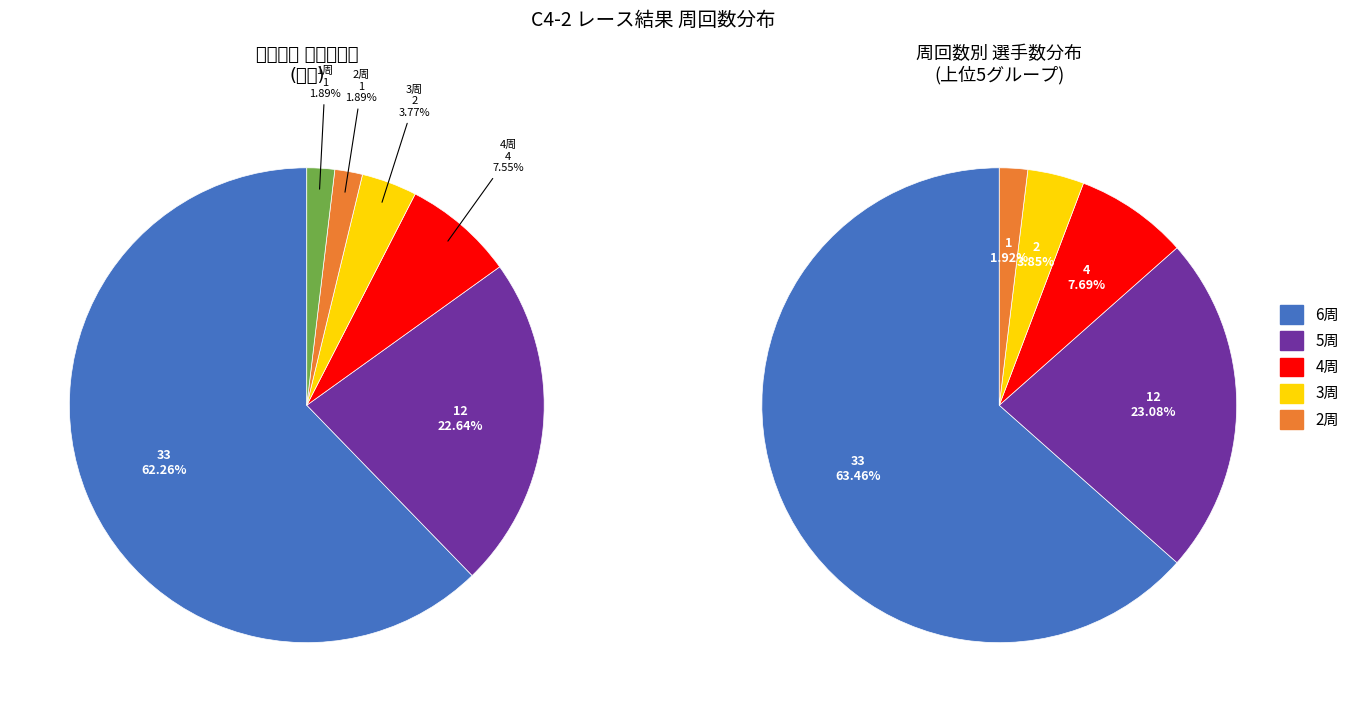

How many segments does this pie chart have?

6